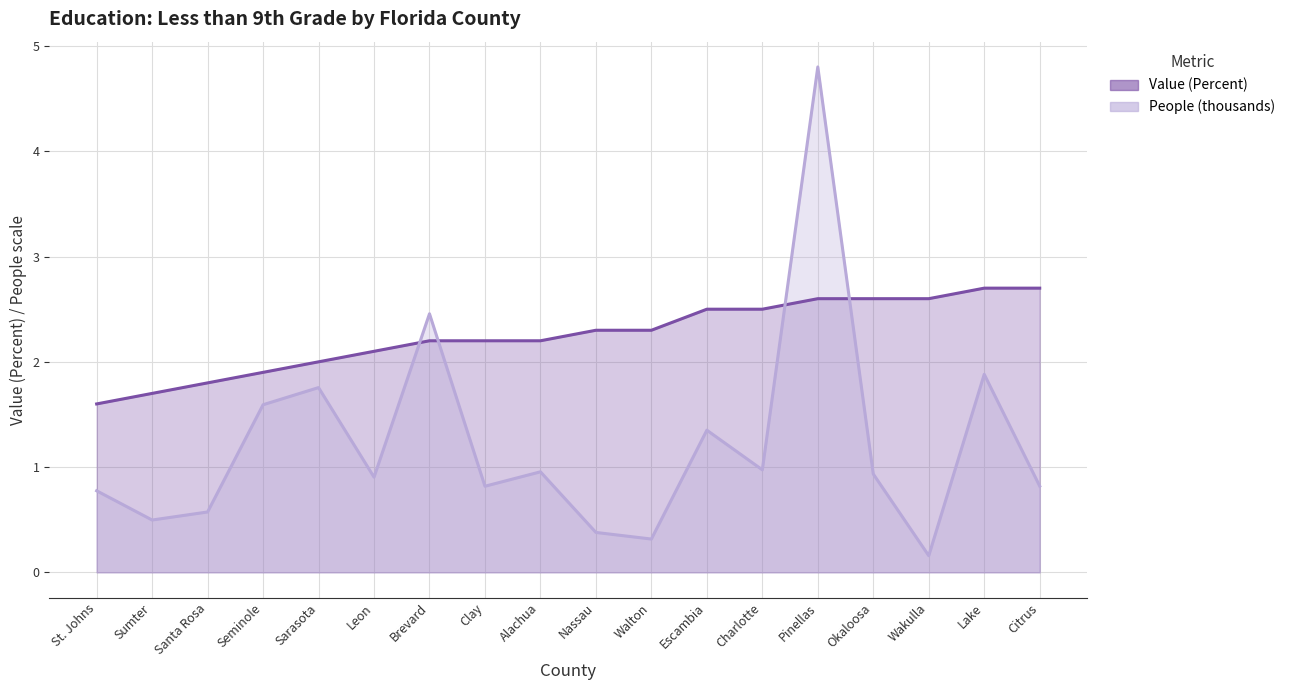

What is the total value across all series at Sarasota?

3.8